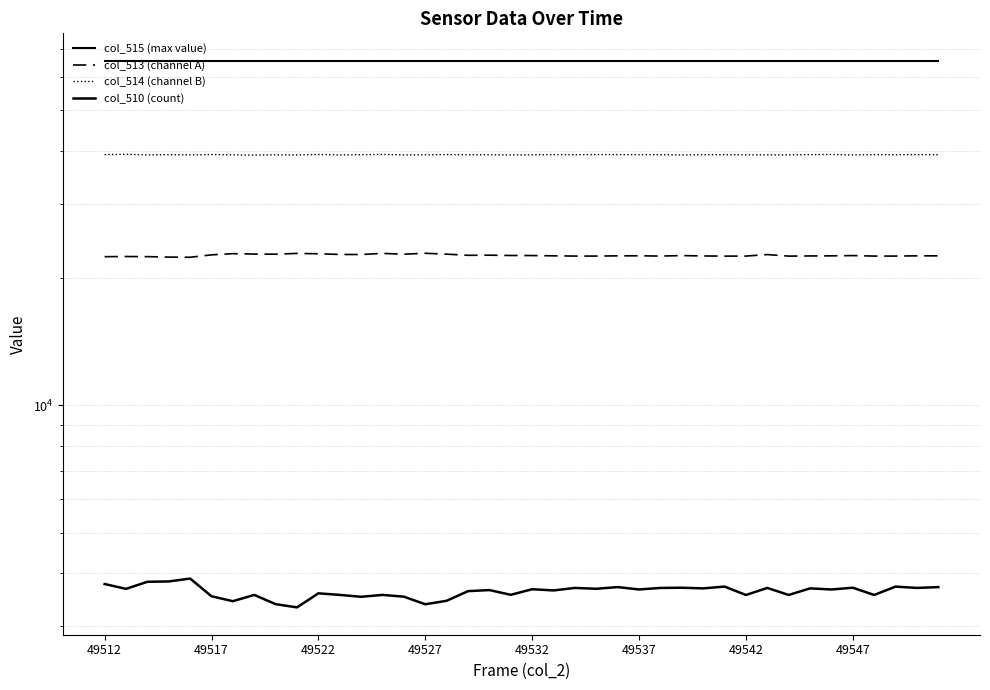

How many interior local valleys does the col_510 (count) series have?

15